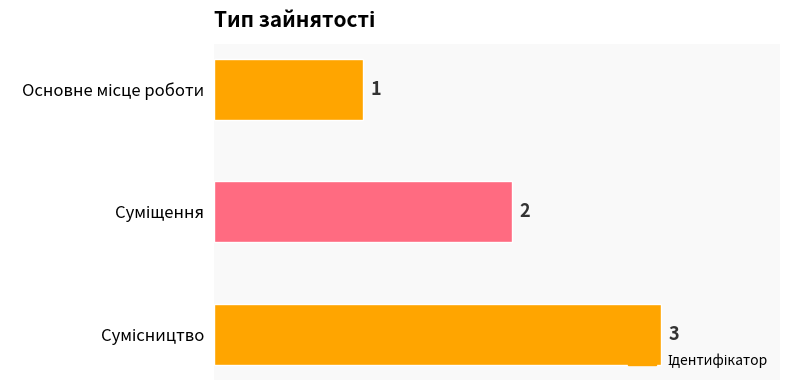

How many values are between 1 and 3?

3